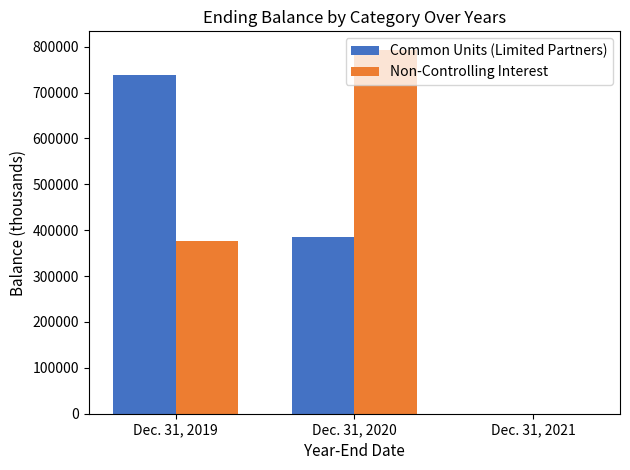

At which category is the sum across all series the highest?

Dec. 31, 2020